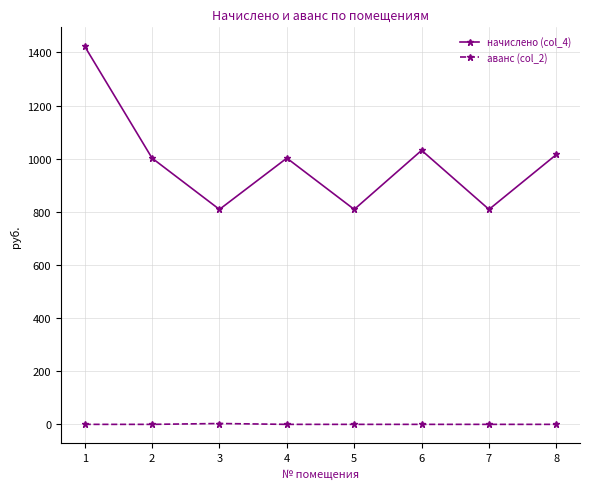

How many interior local peaks does the начислено (col_4) series have?

2